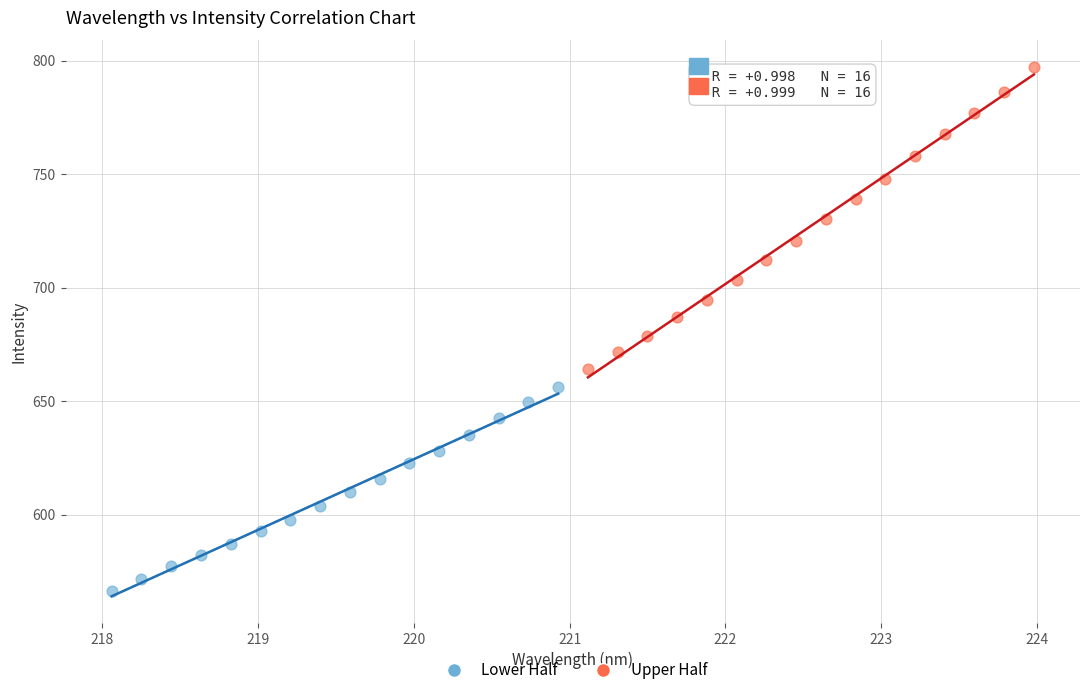

Which series has the widest spread of Y values?

Upper Half